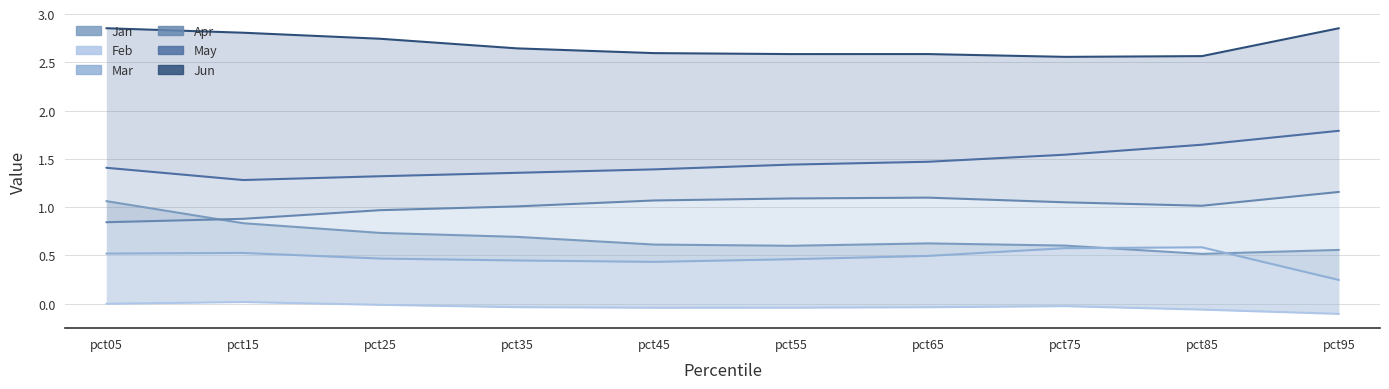

What are all the series names shown in the legend?

Jan, Feb, Mar, Apr, May, Jun